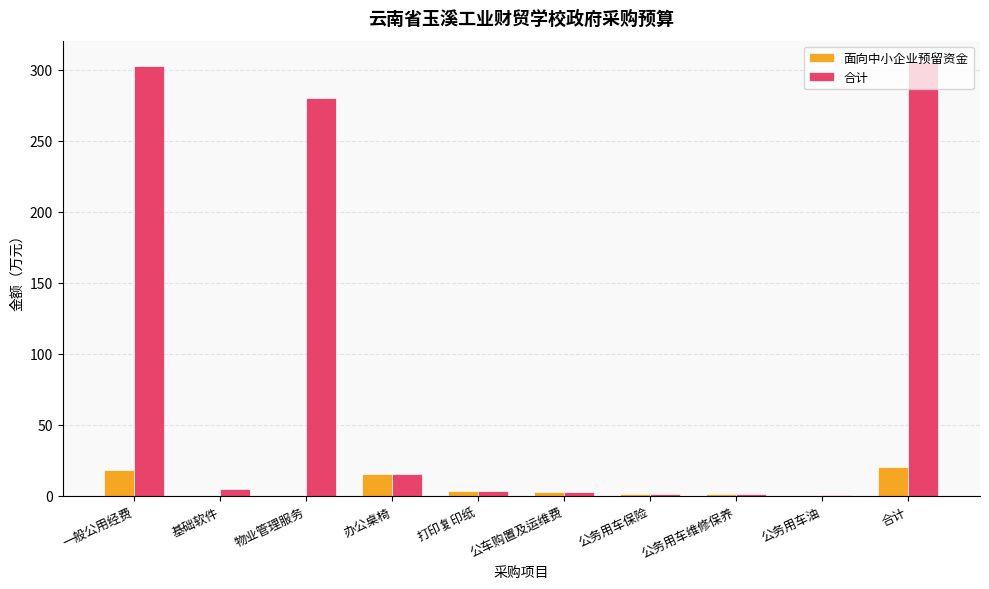

What is the highest value of the 合计 series?

305.3